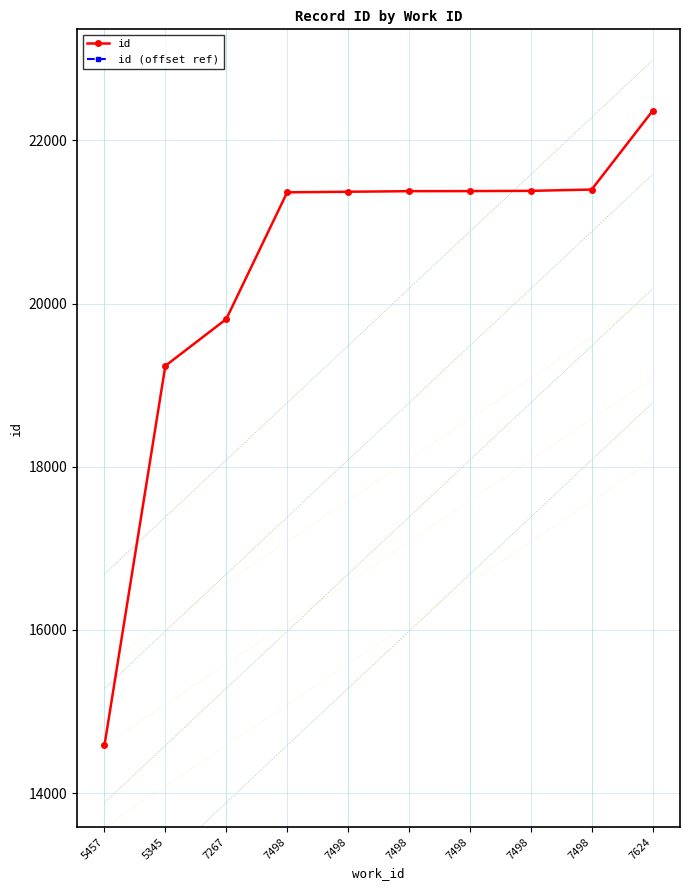

True or false: id (offset ref) and id intersect in this chart.

False